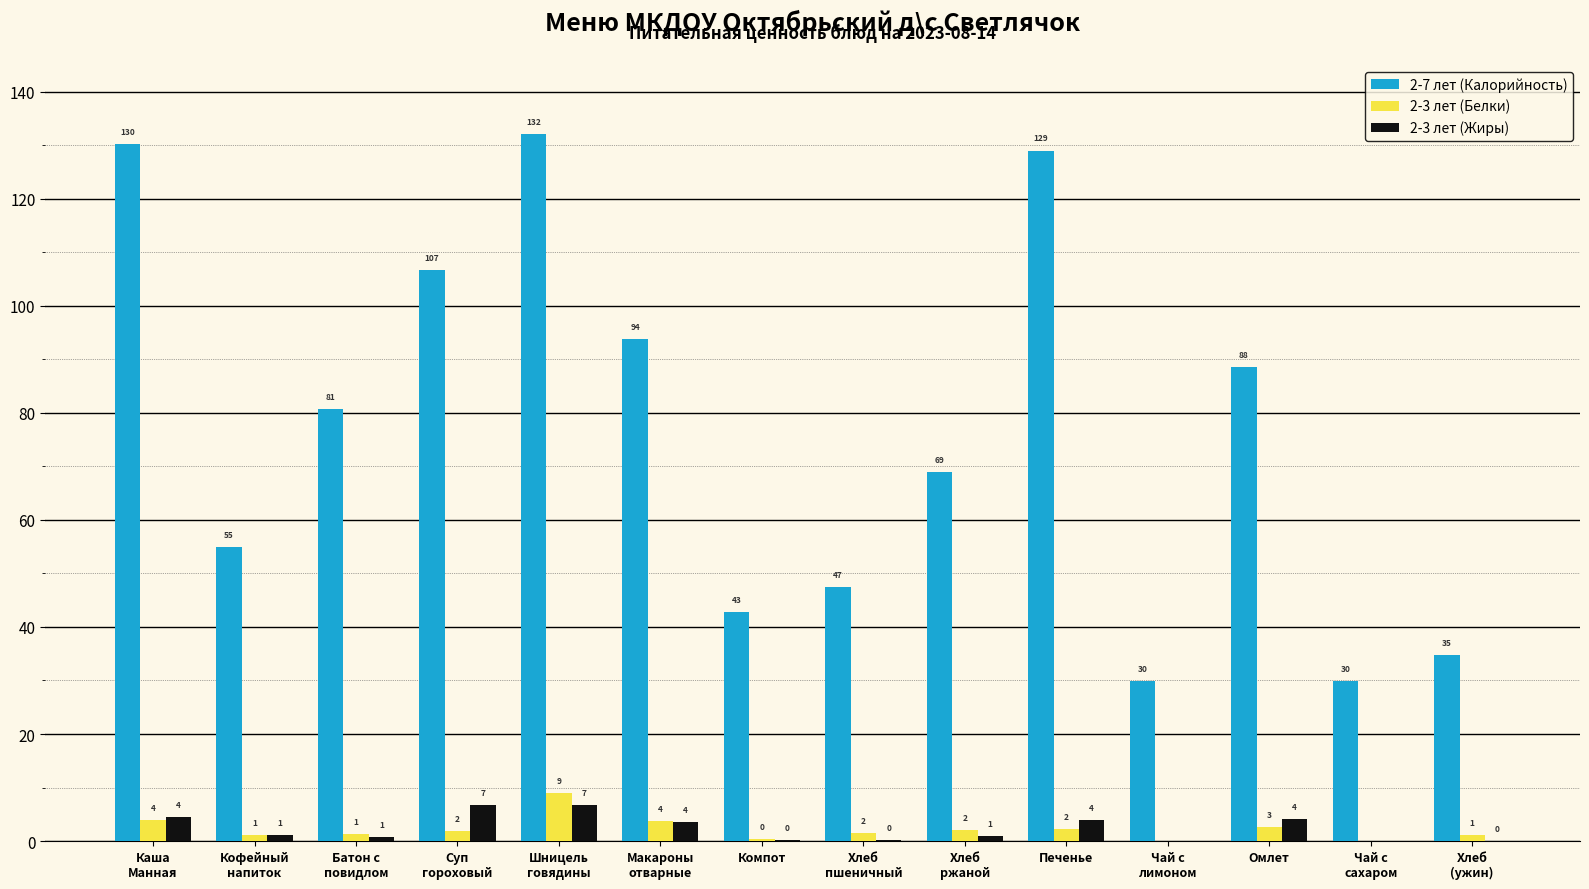

The 2-3 лет (Жиры) series shows 4.1 at Омлет. True or false?

True